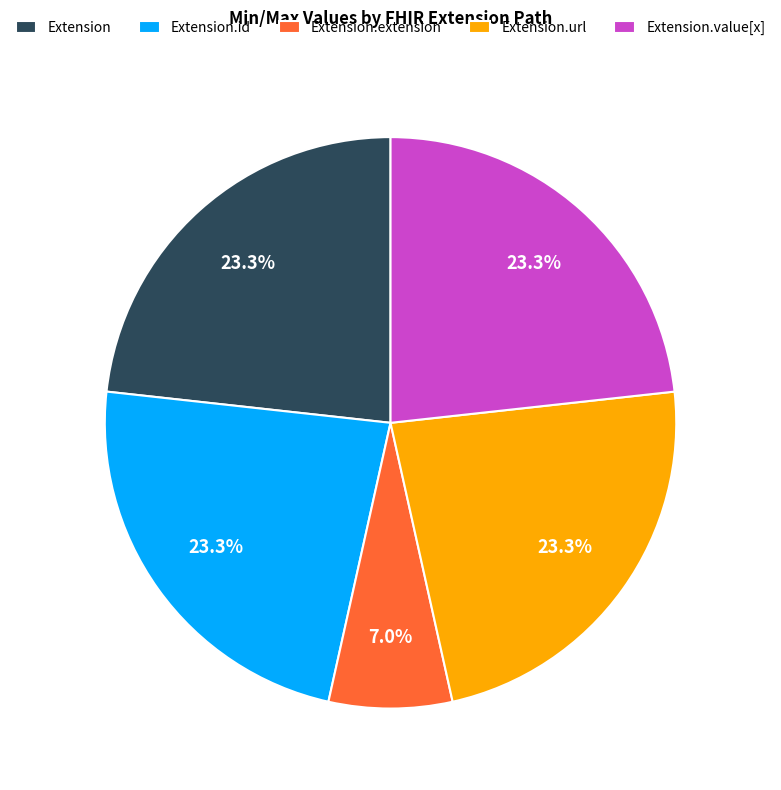

Is there any slice that represents more than half of the pie?

No